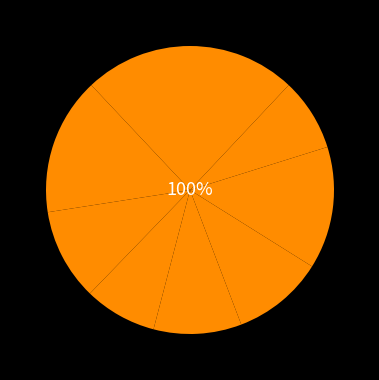

What is the largest slice in the pie chart?

9387